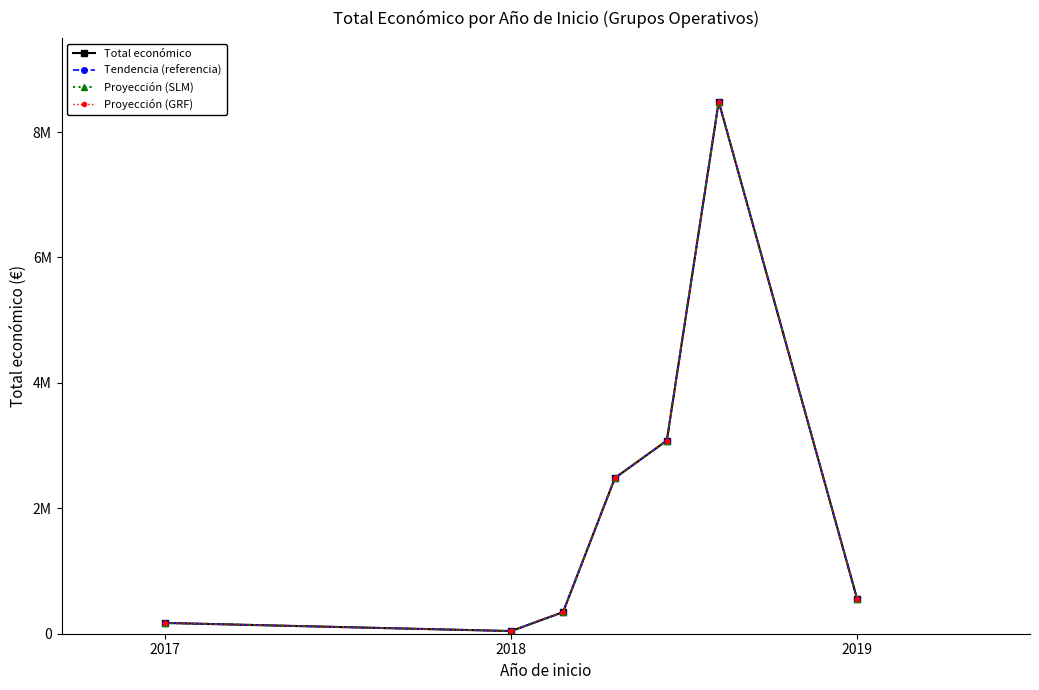

Which category has the lowest value in the Proyección (SLM) series?

2018